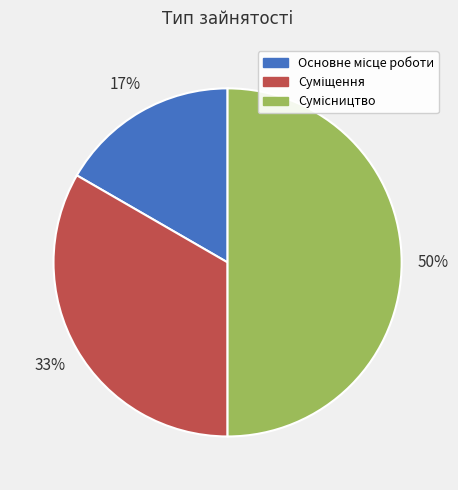

To the nearest percent, what is the average slice percentage?

33%